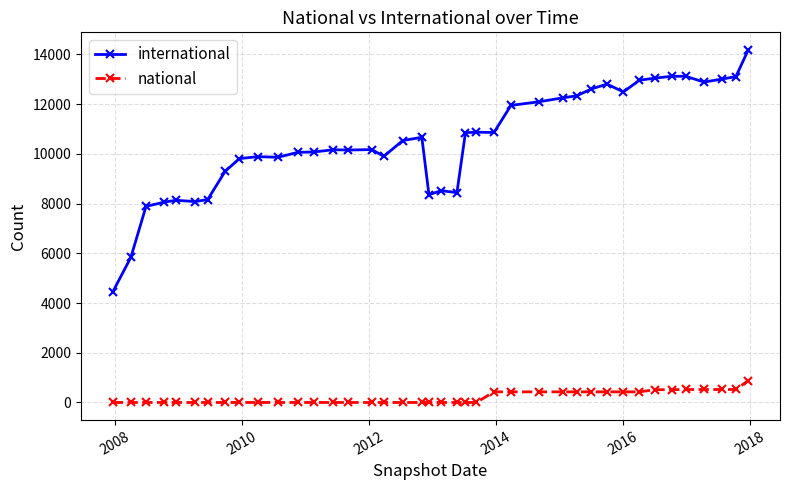

What is the sum of all international values?

421073